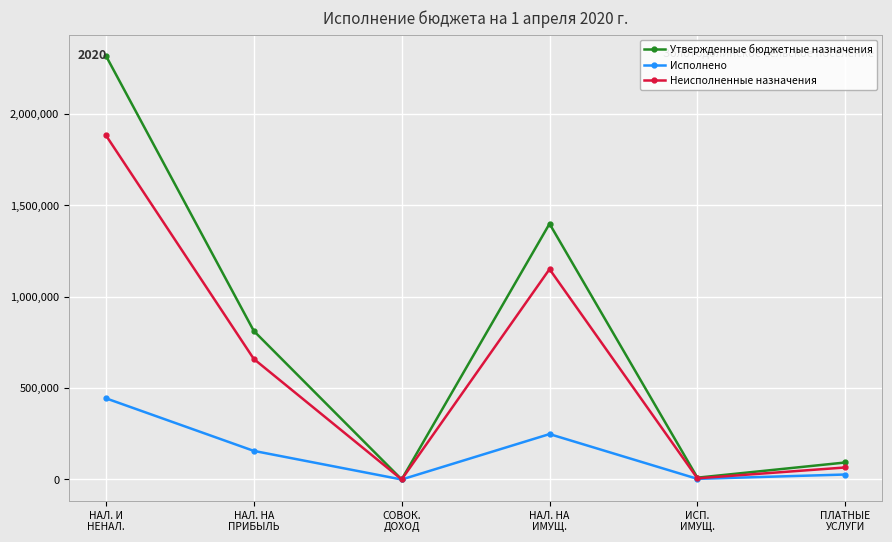

True or false: Исполнено has more than 1 interior local peaks.

False